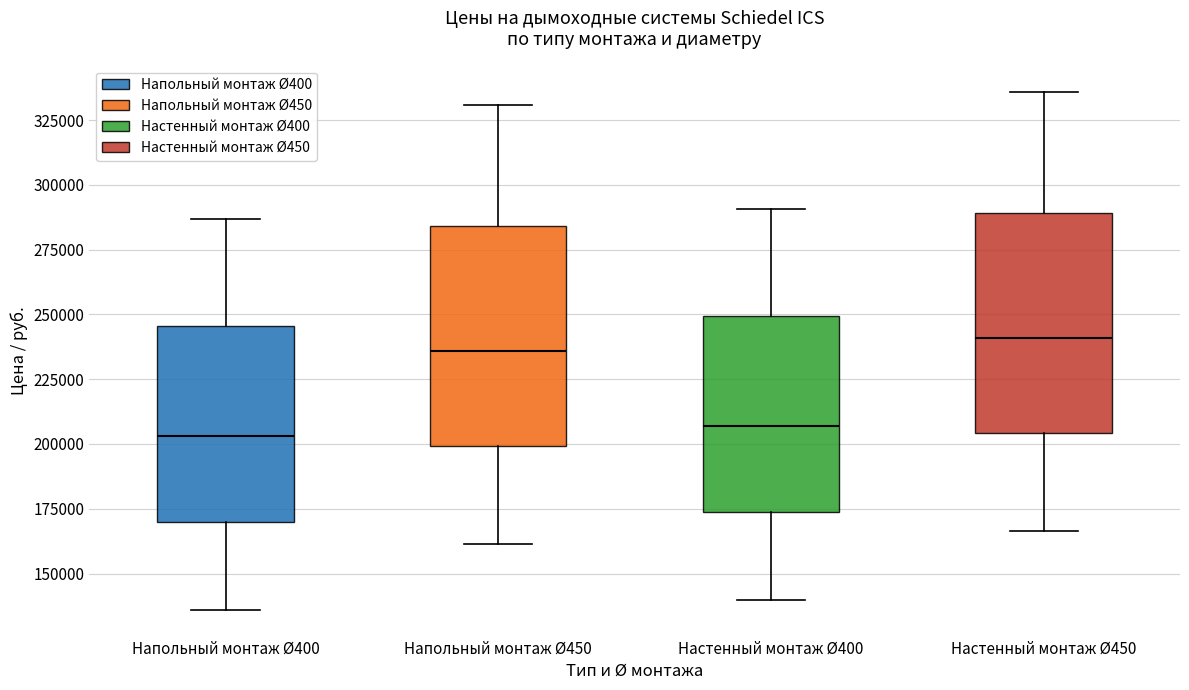

Reading left to right, read every box against the y-axis: the position of its median line, the range the box covers, and the ends of its whiskers. The values are not printed on the chart, so give them approximately, as read against the axis.

Напольный монтаж Ø400: median 205000, box 170000 to 245000, whiskers 135000 to 285000
Напольный монтаж Ø450: median 235000, box 200000 to 285000, whiskers 160000 to 330000
Настенный монтаж Ø400: median 205000, box 175000 to 250000, whiskers 140000 to 290000
Настенный монтаж Ø450: median 240000, box 205000 to 290000, whiskers 165000 to 335000